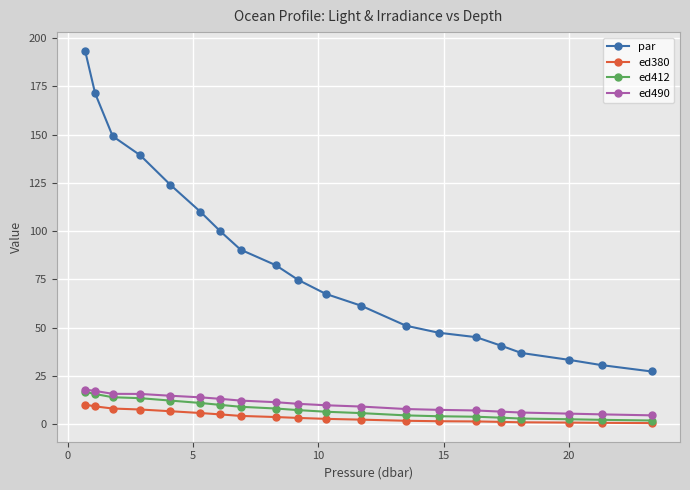

Is this an area chart (filled region under the line)?

No